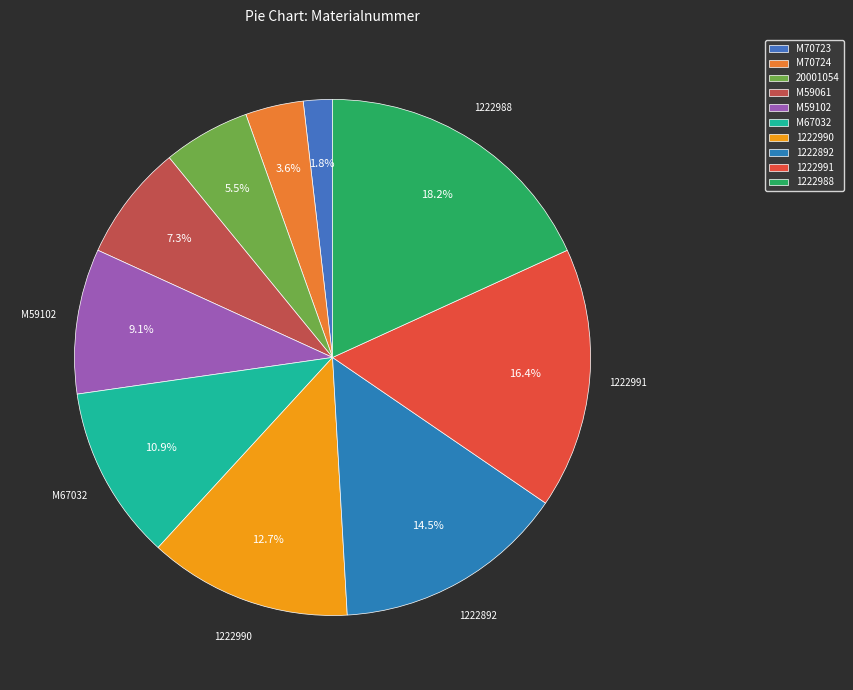

How many slices are in this pie chart?

10